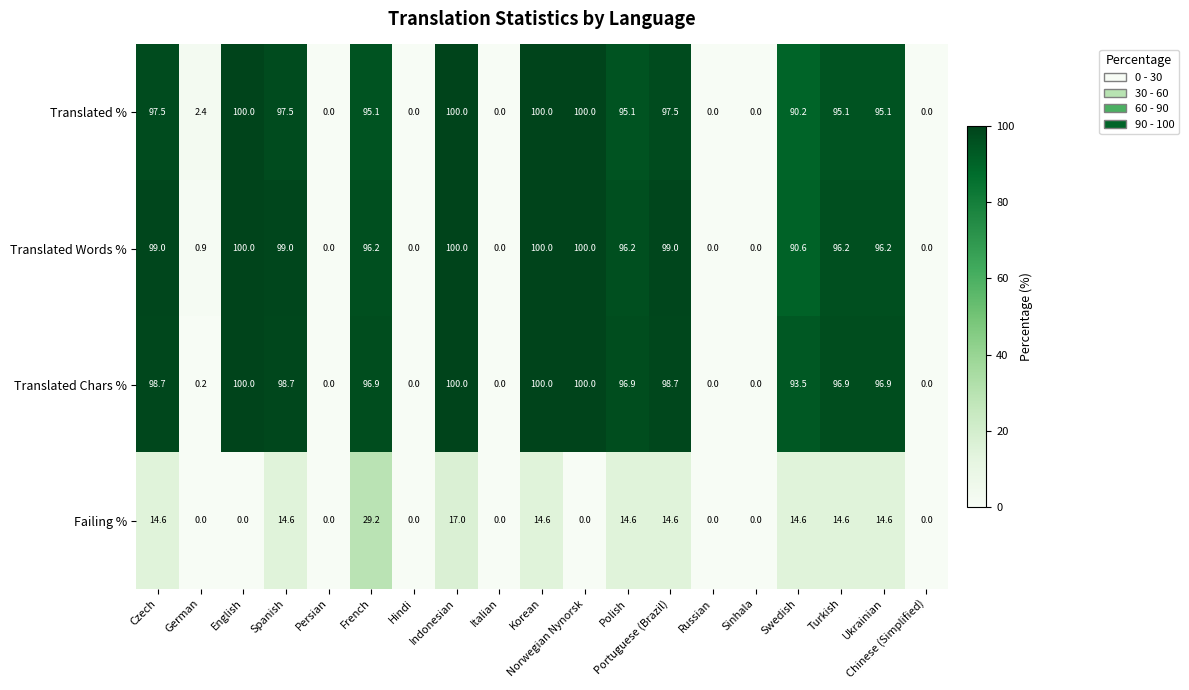

At German, list the series in order from smallest to largest.

Failing %, Translated Chars %, Translated Words %, Translated %